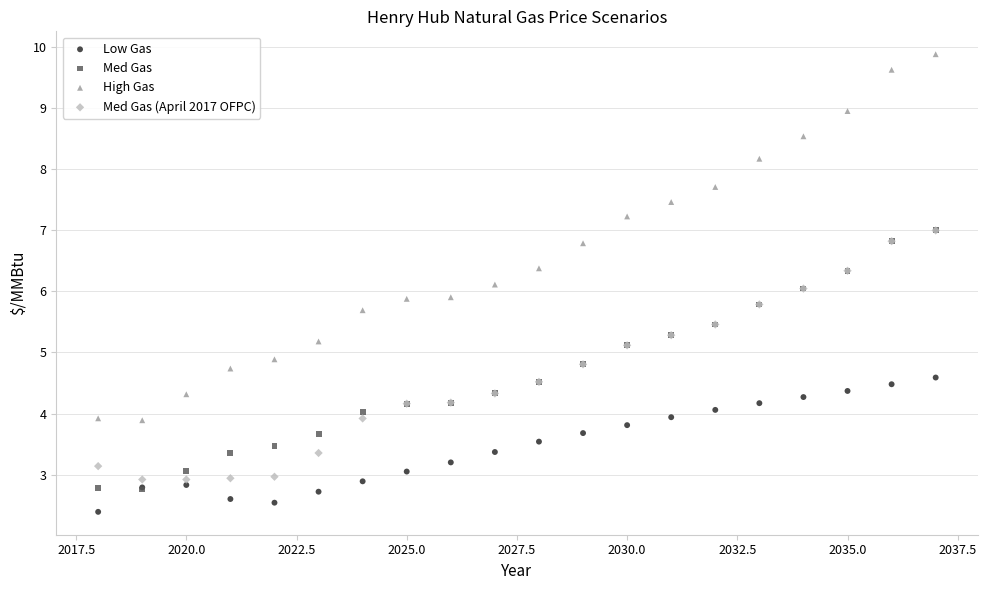

What are all the series names shown in the legend?

Low Gas, Med Gas, High Gas, Med Gas (April 2017 OFPC)